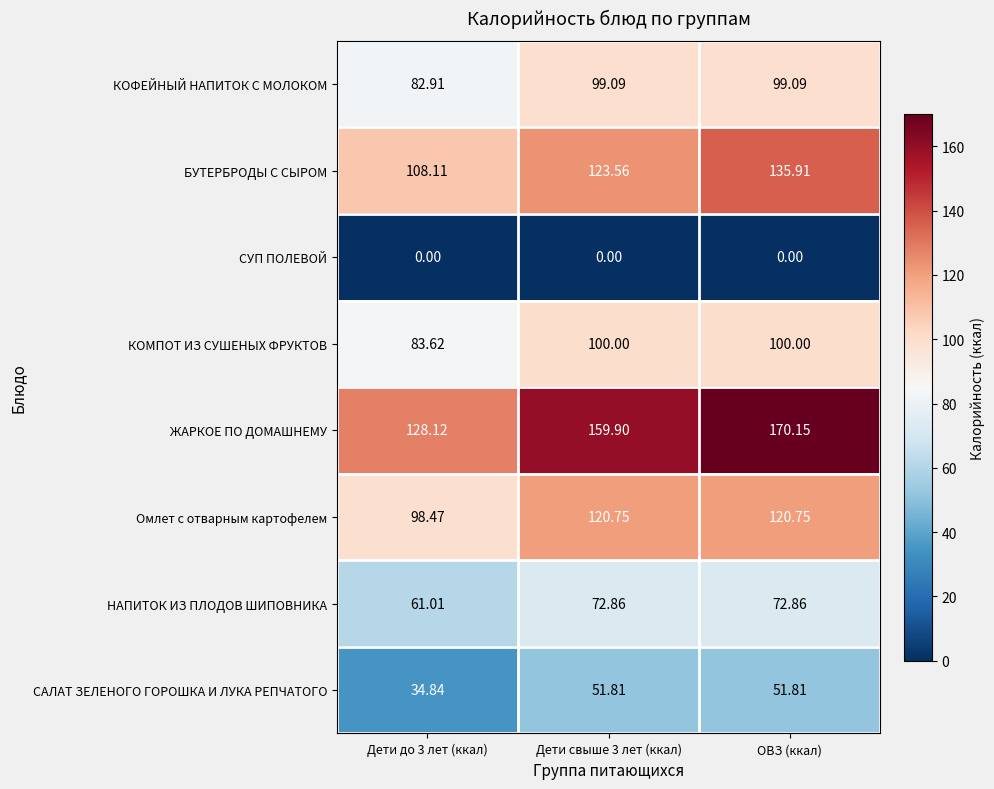

Which category has the highest value across all series?

ОВЗ (ккал)